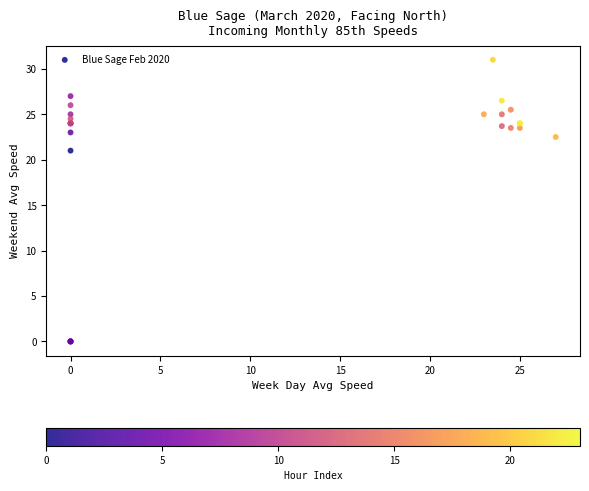

What Y value in the scatter plot is closest to 15?

21.0